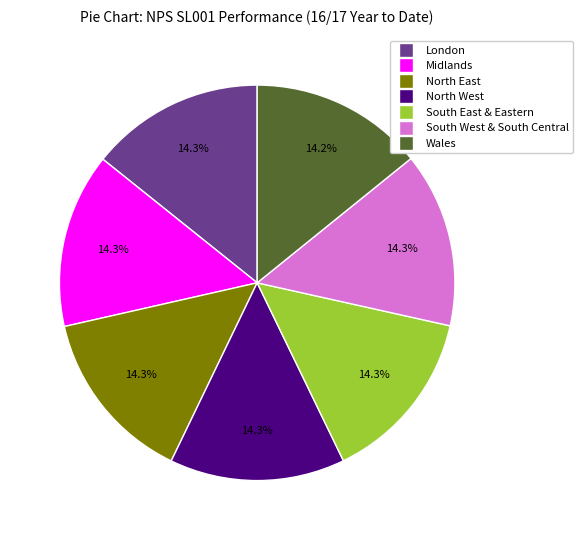

Does any single category account for the majority?

No